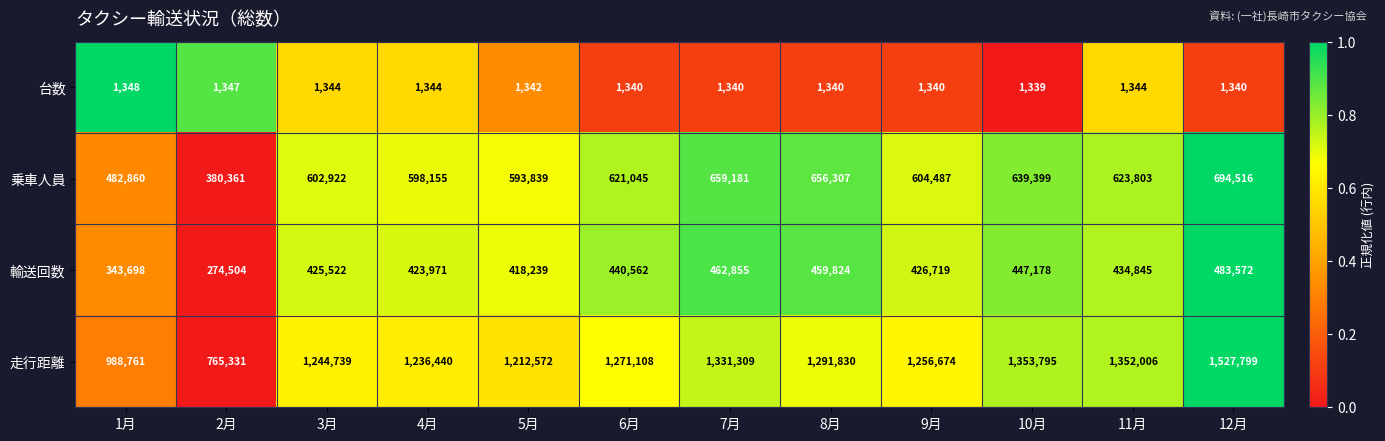

What is the total value across all series at 4月?

2259910